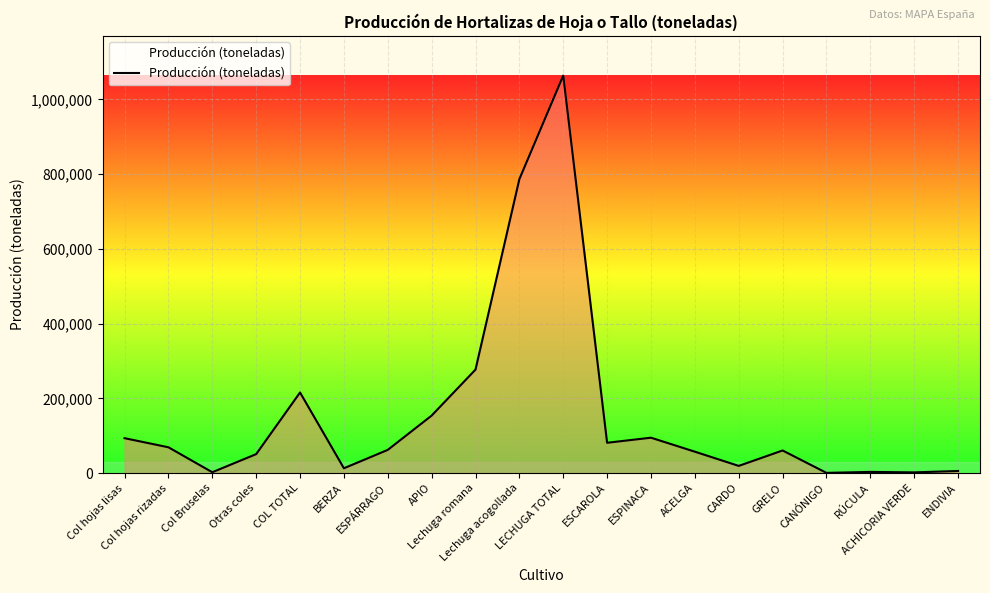

What is the sum of all values?

3112844